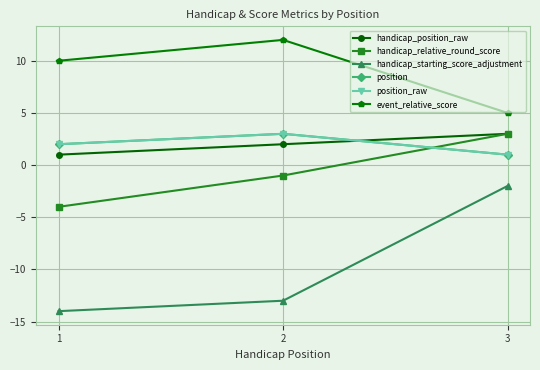

What is the average value of the position series?

2